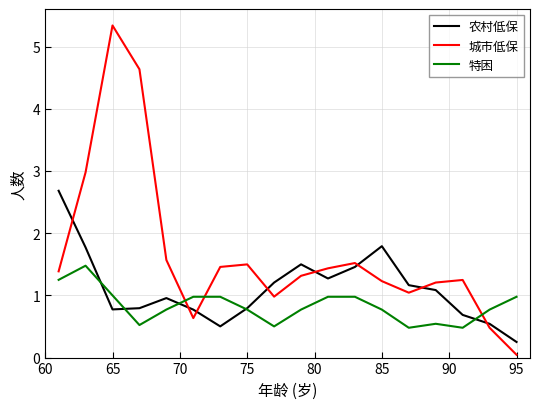

How many values in the 农村低保 series are below 1?

9